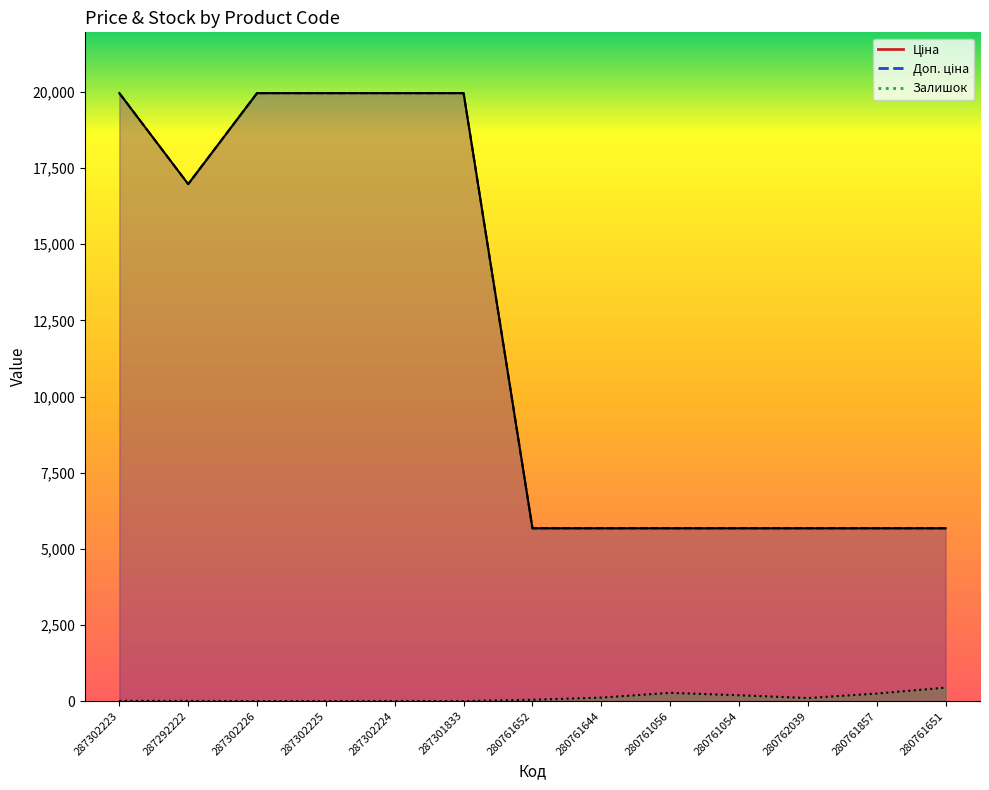

Which series changed the most between 287302226 and 280761651?

Ціна